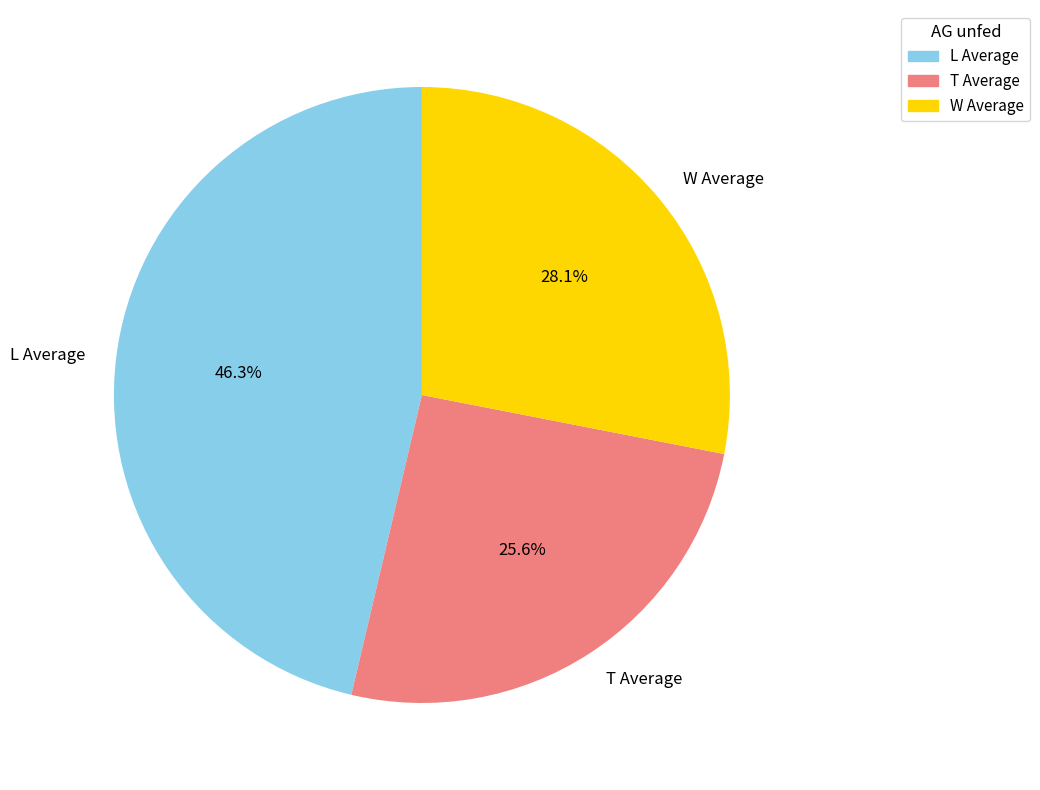

What portion of the pie excludes T Average?

74.4%